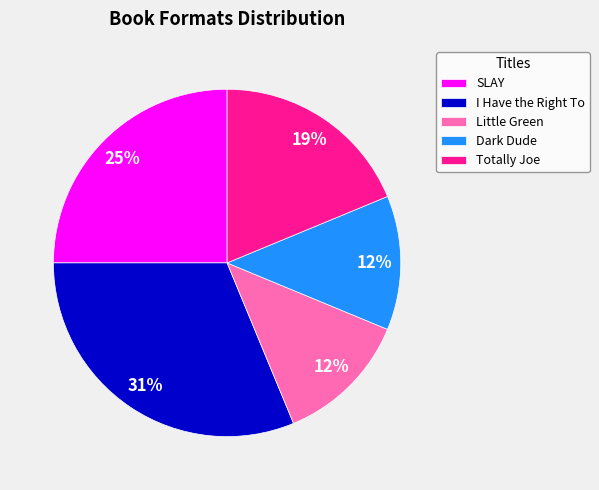

Which has a higher value, SLAY or Little Green?

SLAY